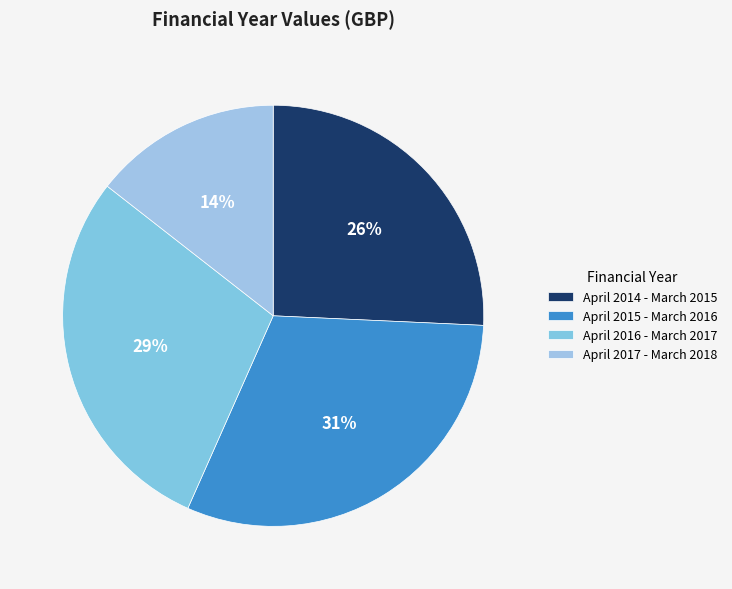

Count the number of slices in the pie.

4